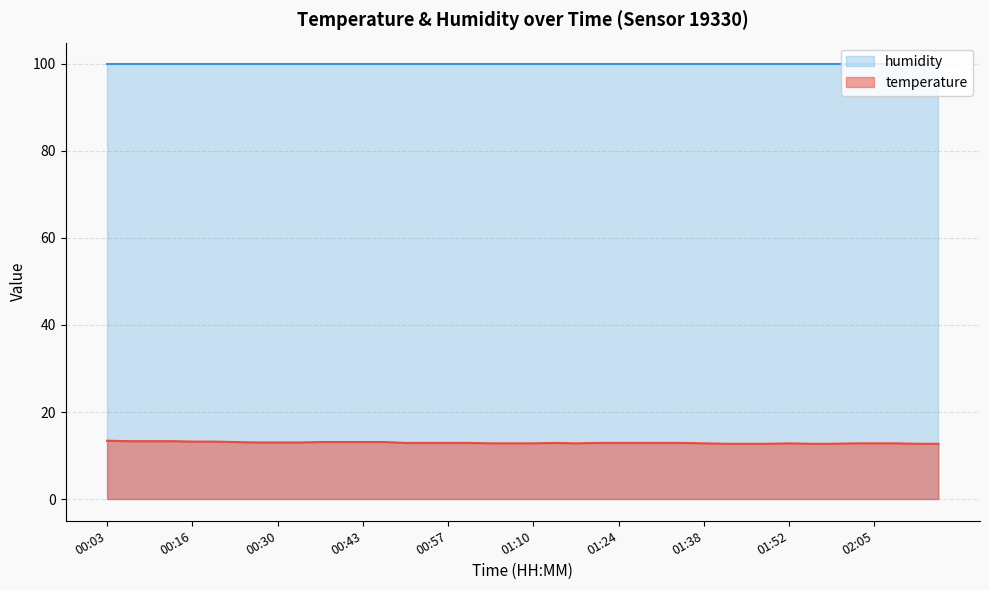

Does the chart display data point markers on the line(s)?

No